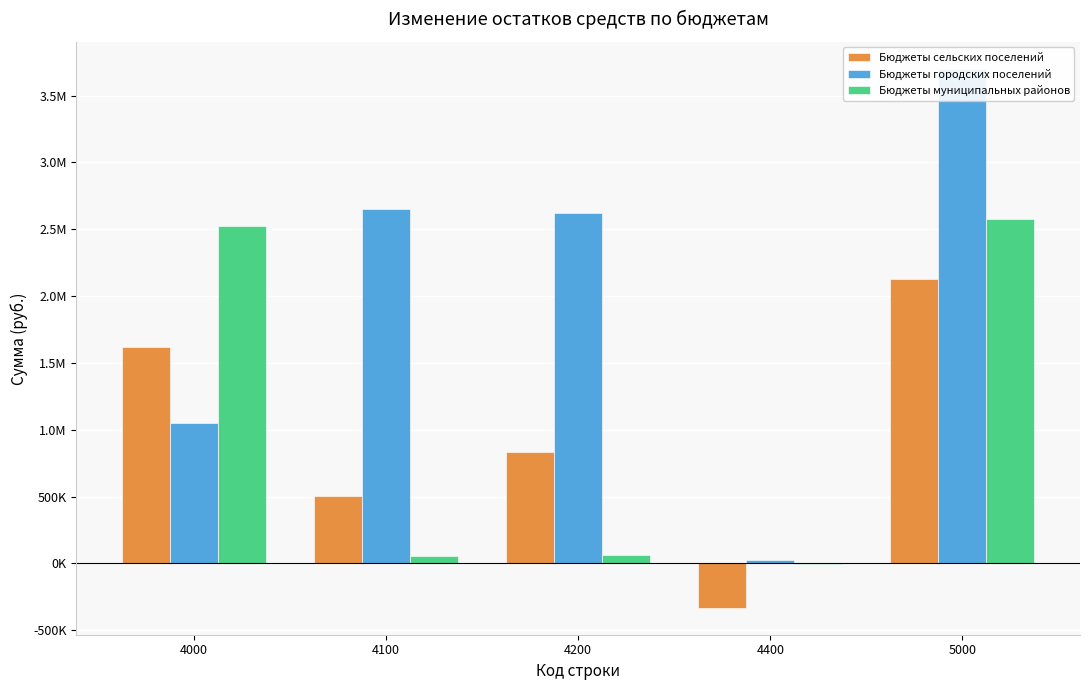

Reading left to right, list all the values displayed in this chart.

Бюджеты сельских поселений: 1620186.1	504358.9	835699.2	-331340.2	2124545.1
Бюджеты городских поселений: 1051802.2	2647598.2	2619692.5	27905.7	3699400.4
Бюджеты муниципальных районов: 2522900.3	57018.9	60282.0	-3263.1	2579919.2